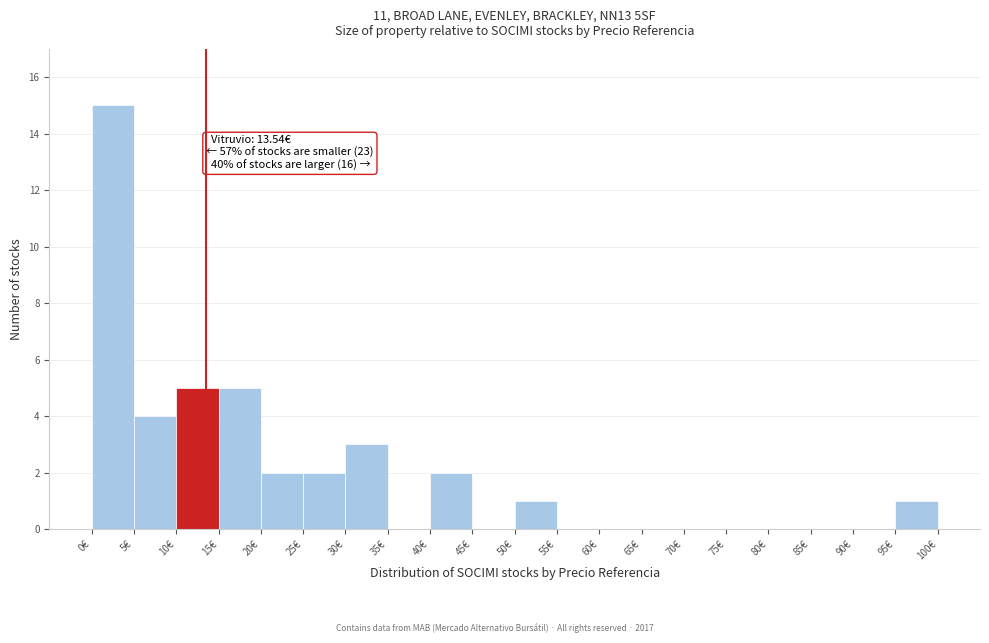

Over which range of the x-axis is the bar tallest?

0 to 5